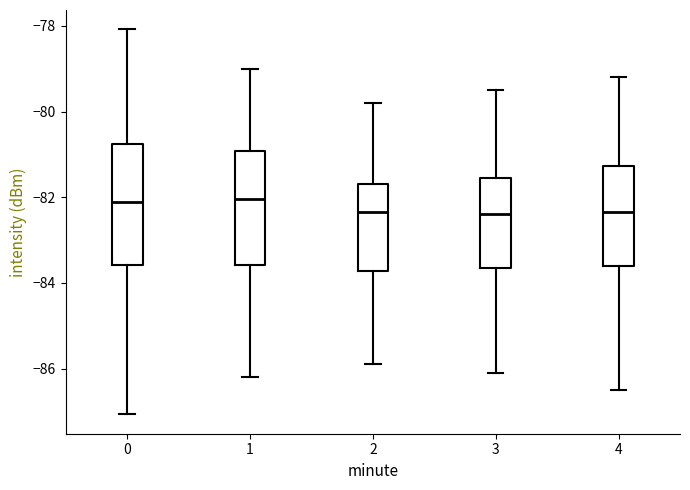

Reading left to right, transcribe this box plot: for each box, give where its median line is, the range the box spans, and where its two whiskers end, as read against the y-axis. The values are not printed on the chart, so give them approximately, as read against the axis.

0: median -82.2, box -83.6 to -80.8, whiskers -87.0 to -78.0
1: median -82.0, box -83.6 to -81.0, whiskers -86.2 to -79.0
2: median -82.4, box -83.8 to -81.6, whiskers -85.8 to -79.8
3: median -82.4, box -83.6 to -81.6, whiskers -86.0 to -79.4
4: median -82.4, box -83.6 to -81.2, whiskers -86.4 to -79.2